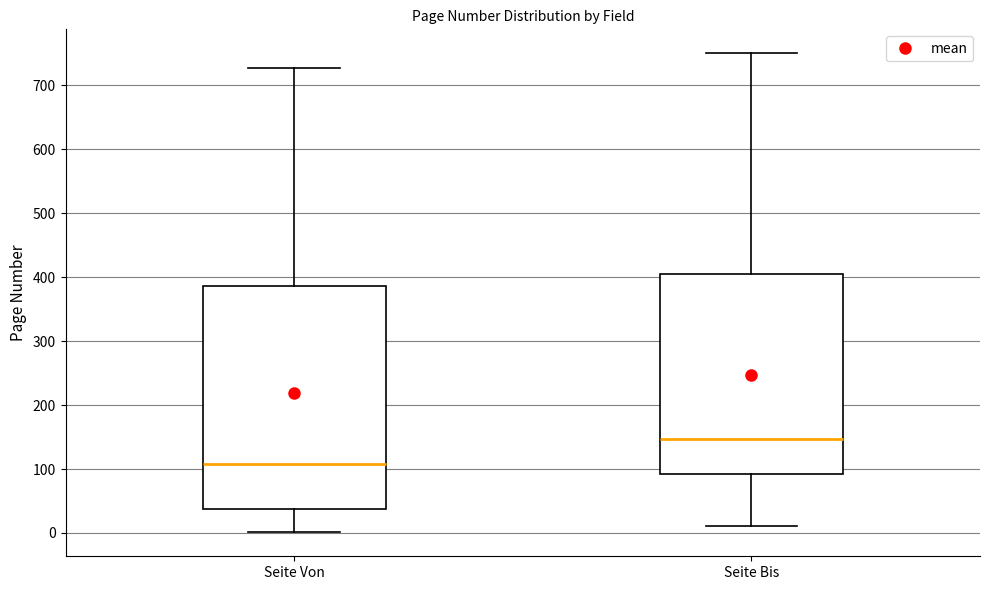

Which box is the tallest, from its lower edge to its upper edge?

Seite Von